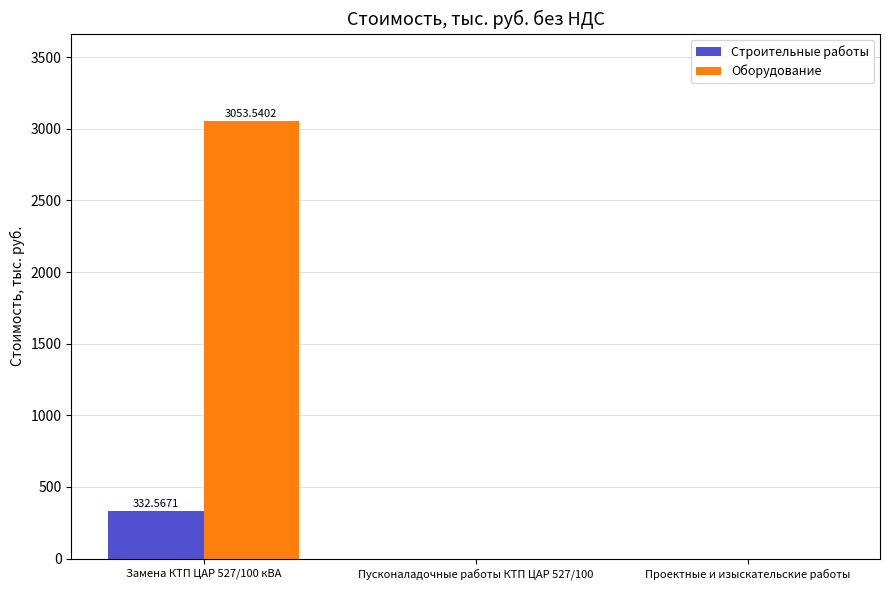

What is the sum of all Оборудование values?

3053.5